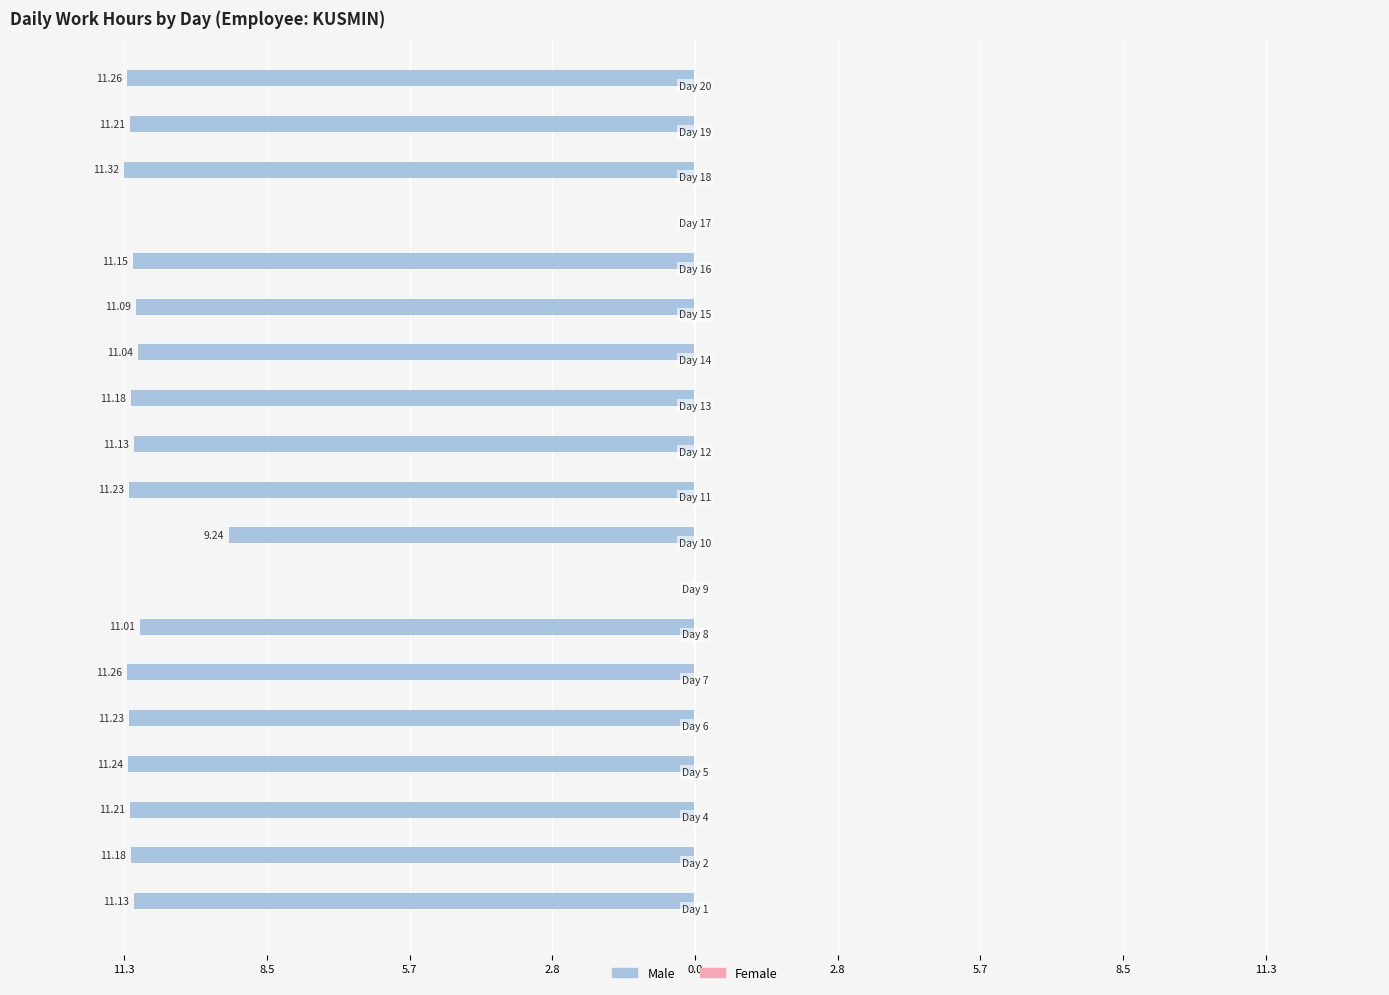

Are the bars horizontal?

Yes